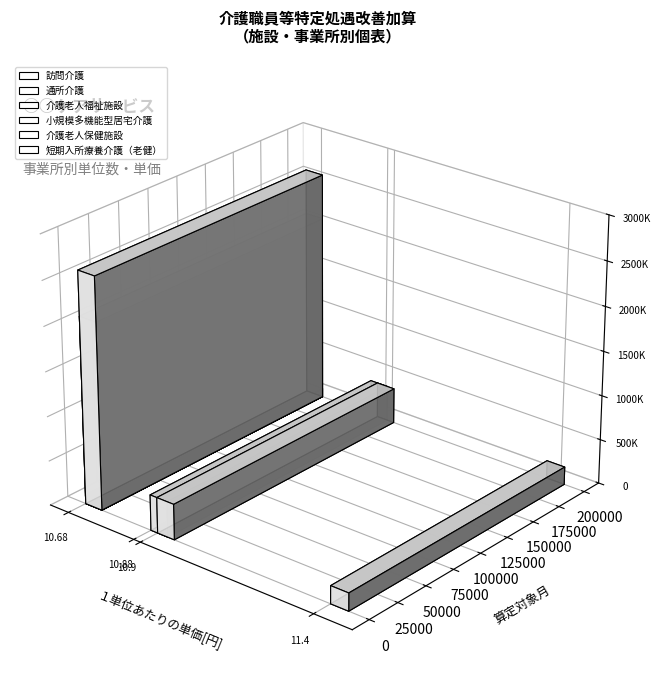

True or false: 短期入所療養介護（老健） has a value of 0 at 介護老人福祉施設.

True